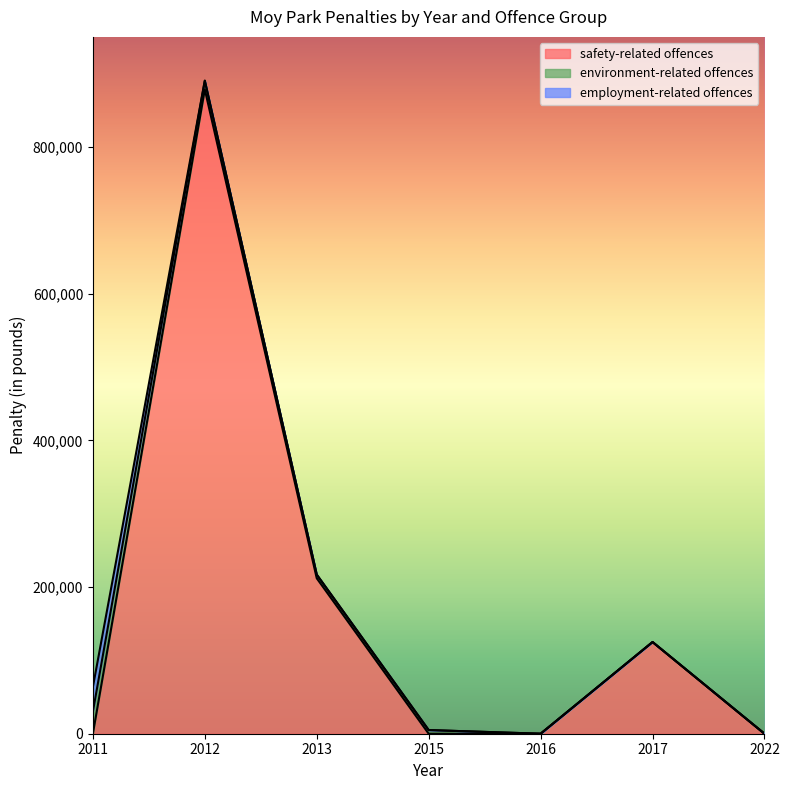

Which category has the highest value in the employment-related offences series?

2011